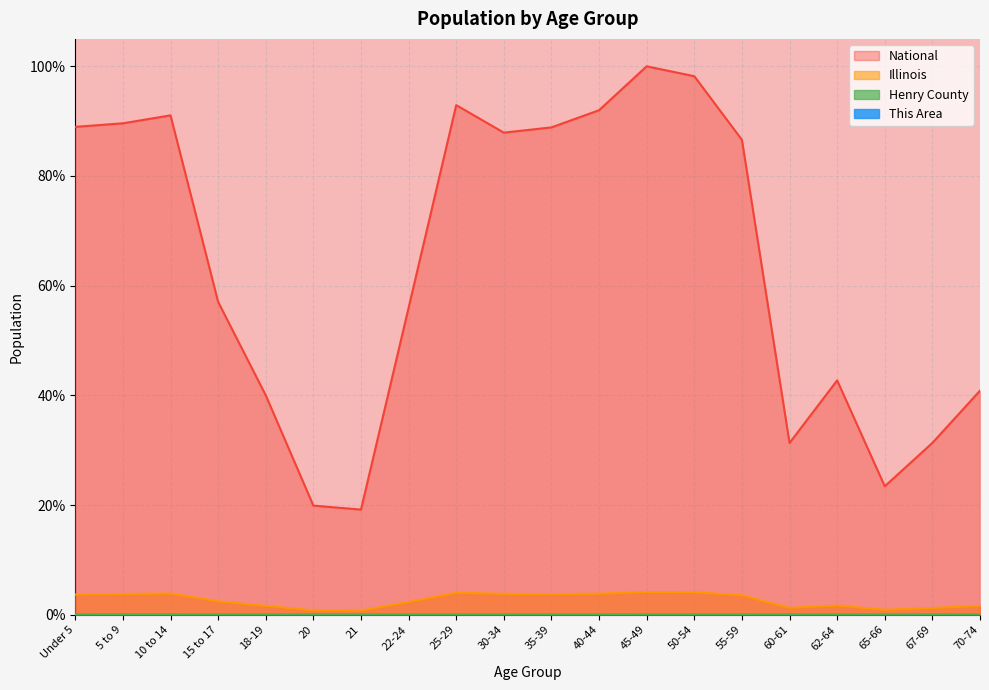

What are all the series names shown in the legend?

This Area, Henry County, Illinois, National